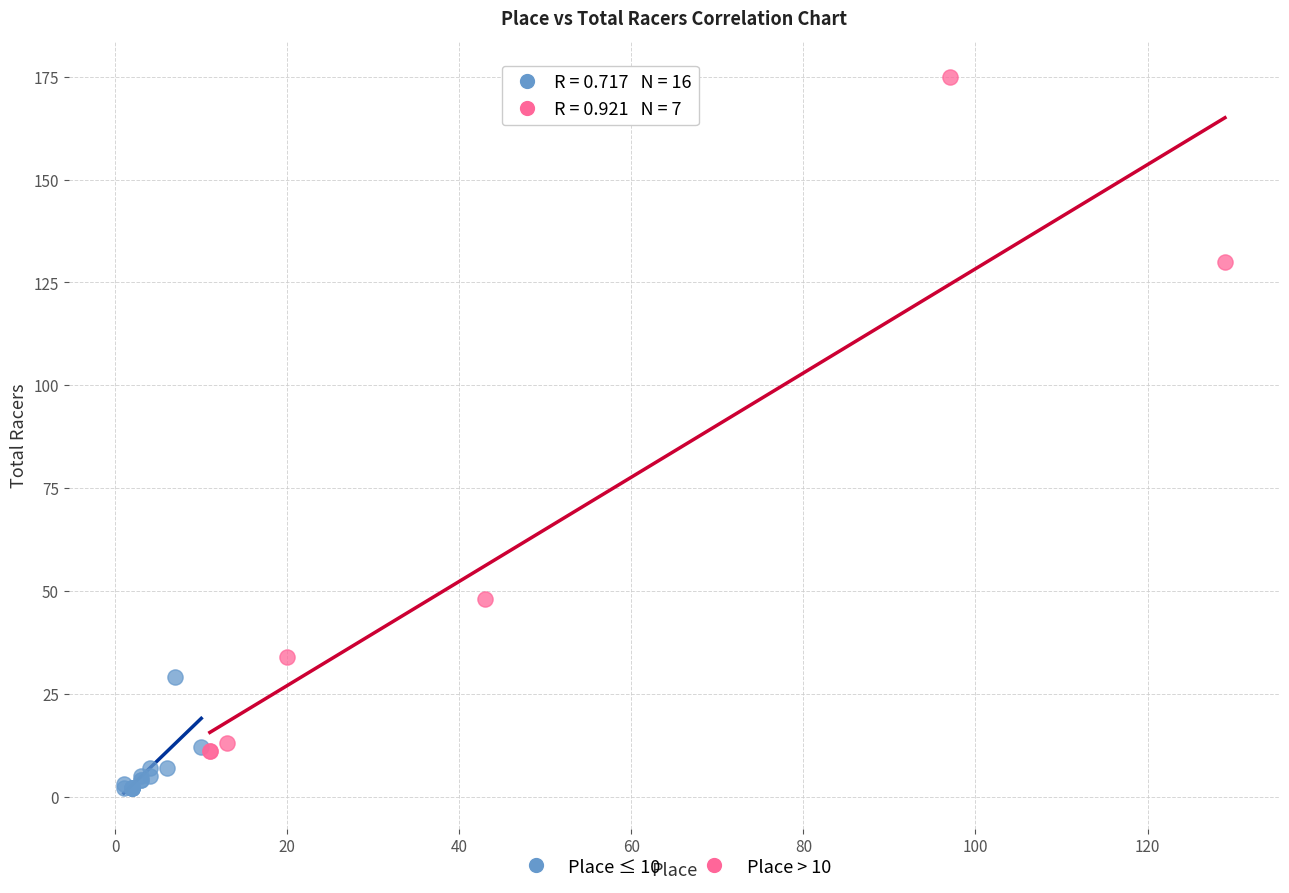

Which series contains the lowest Y value?

Place ≤ 10